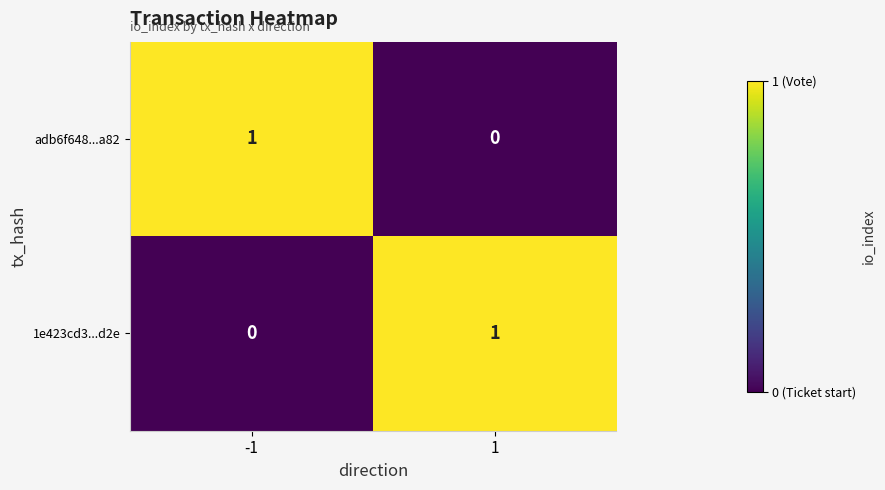

Reading left to right, what are all the values shown in this chart?

adb6f648...a82: 1	0
1e423cd3...d2e: 0	1